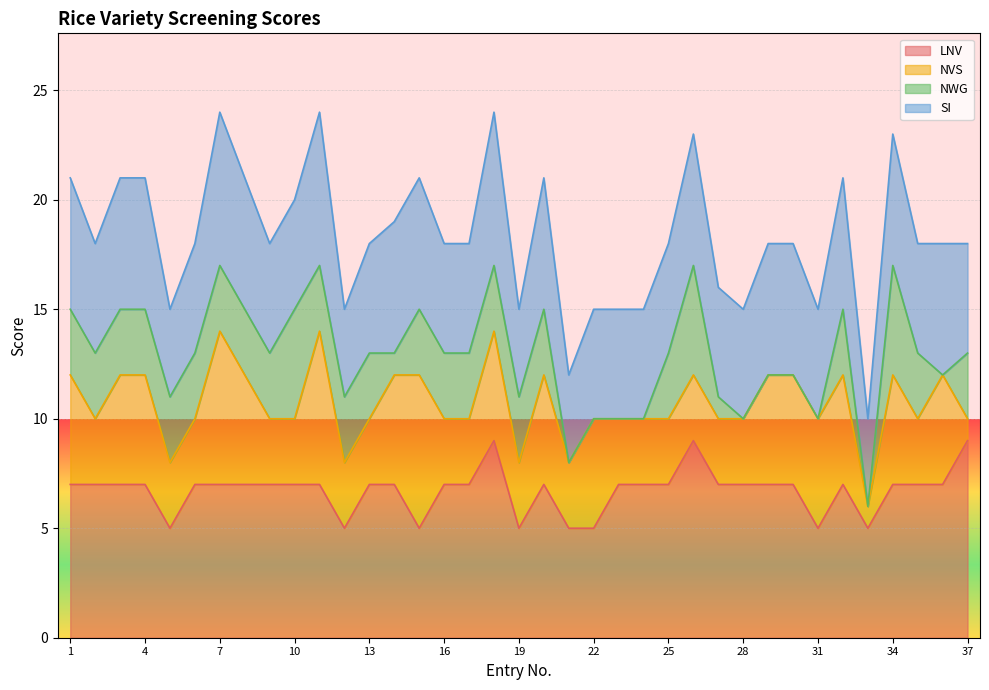

Where does the LNV series first go above 7?

18